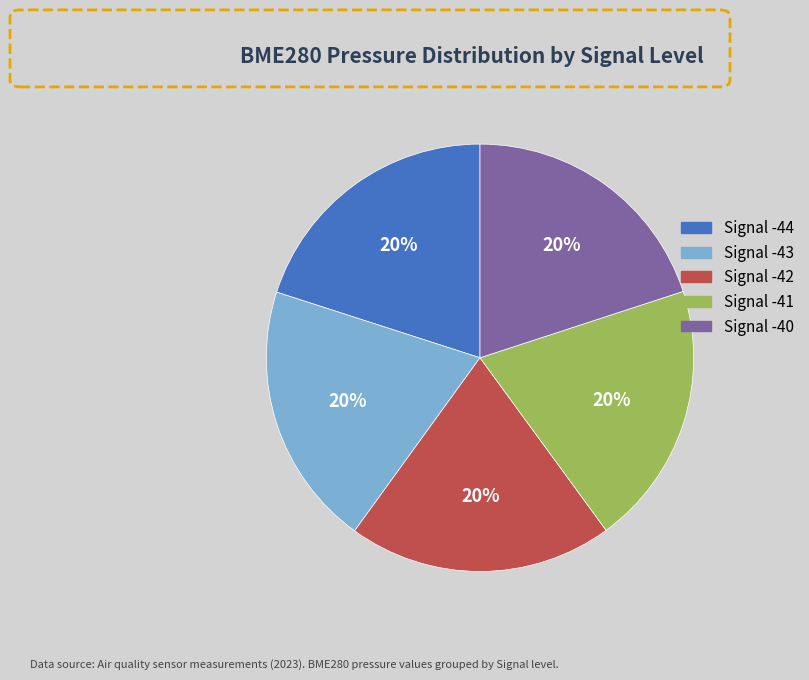

To the nearest percent, what is the average slice percentage?

20%